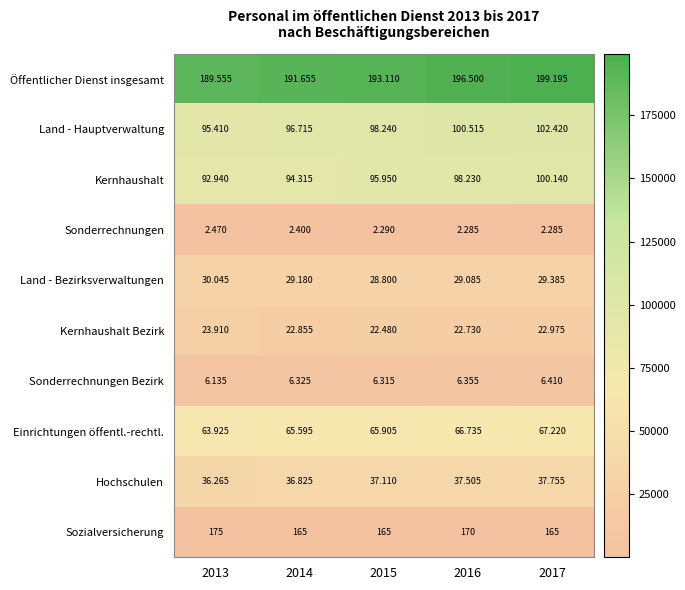

Which series has the widest spread of values?

Öffentlicher Dienst insgesamt